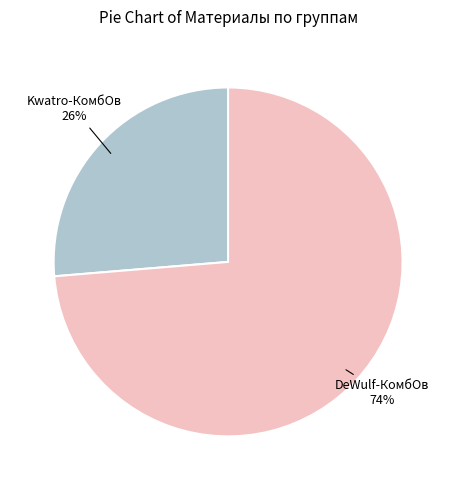

Which has a higher value, DeWulf-КомбОв or Kwatro-КомбОв?

DeWulf-КомбОв